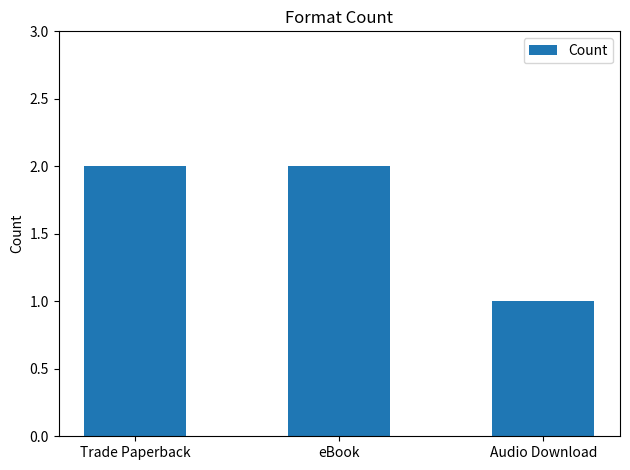

Reading right to left, list all the values displayed in this chart.

1	2	2